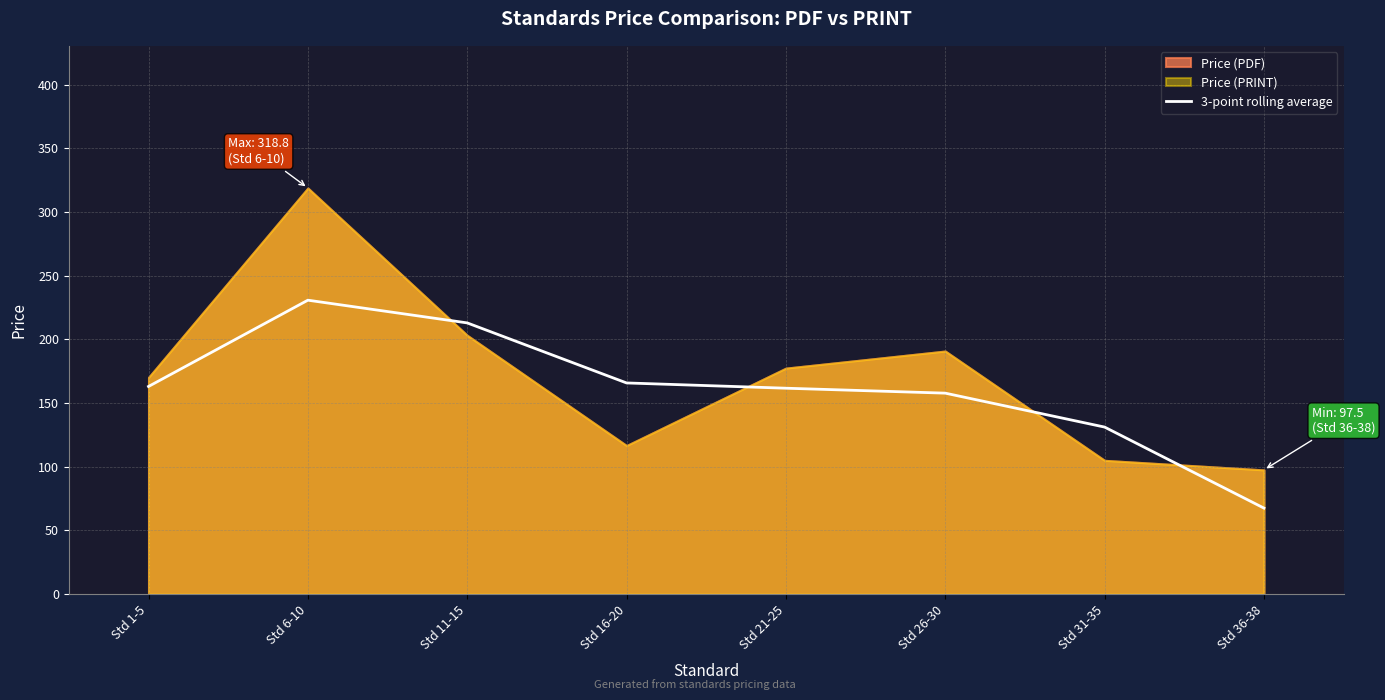

True or false: there are more than 2 points higher than both neighbors.

False